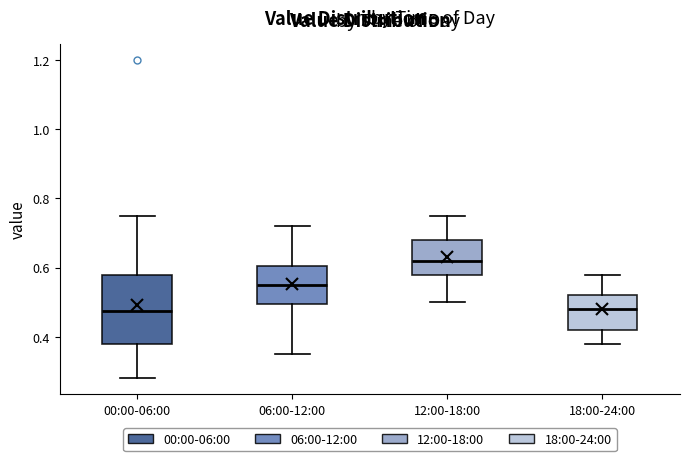

Which box has the highest median line?

12:00-18:00